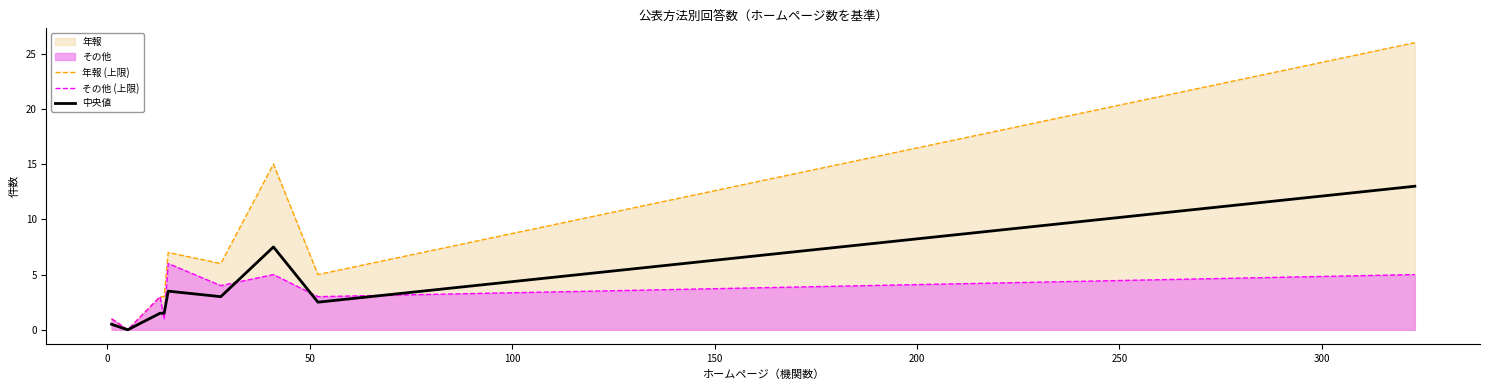

Which series has the largest range (max minus min)?

年報 (上限)